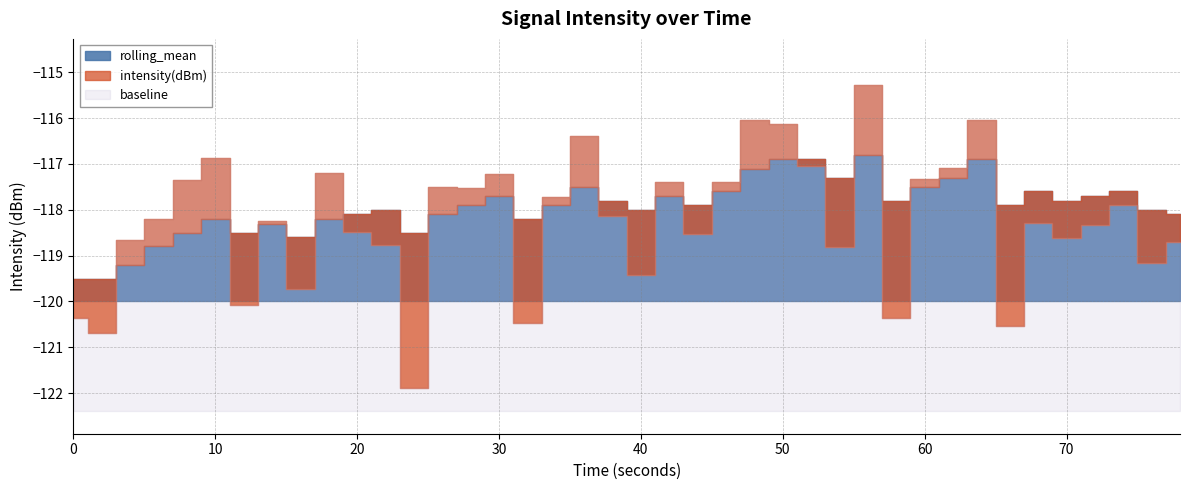

What is the greatest value displayed?

-115.3